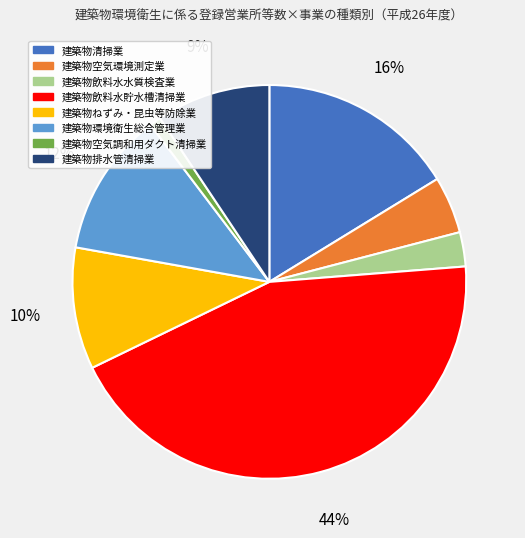

To the nearest percent, what percentage of the pie is 建築物空気環境測定業?

5%